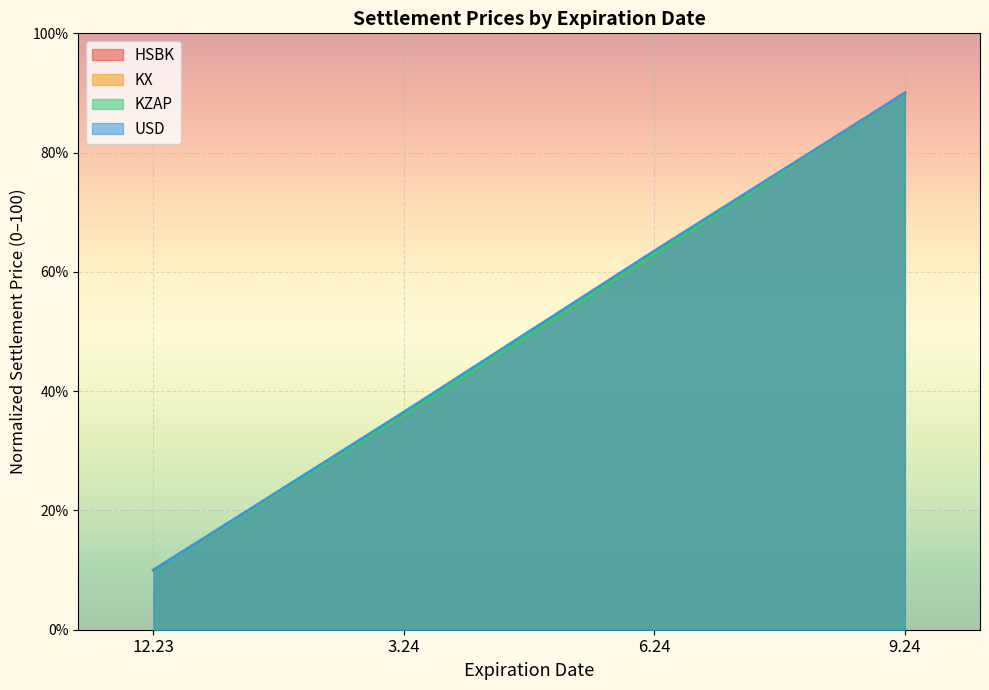

Which category has the lowest value in the KZAP series?

12.23